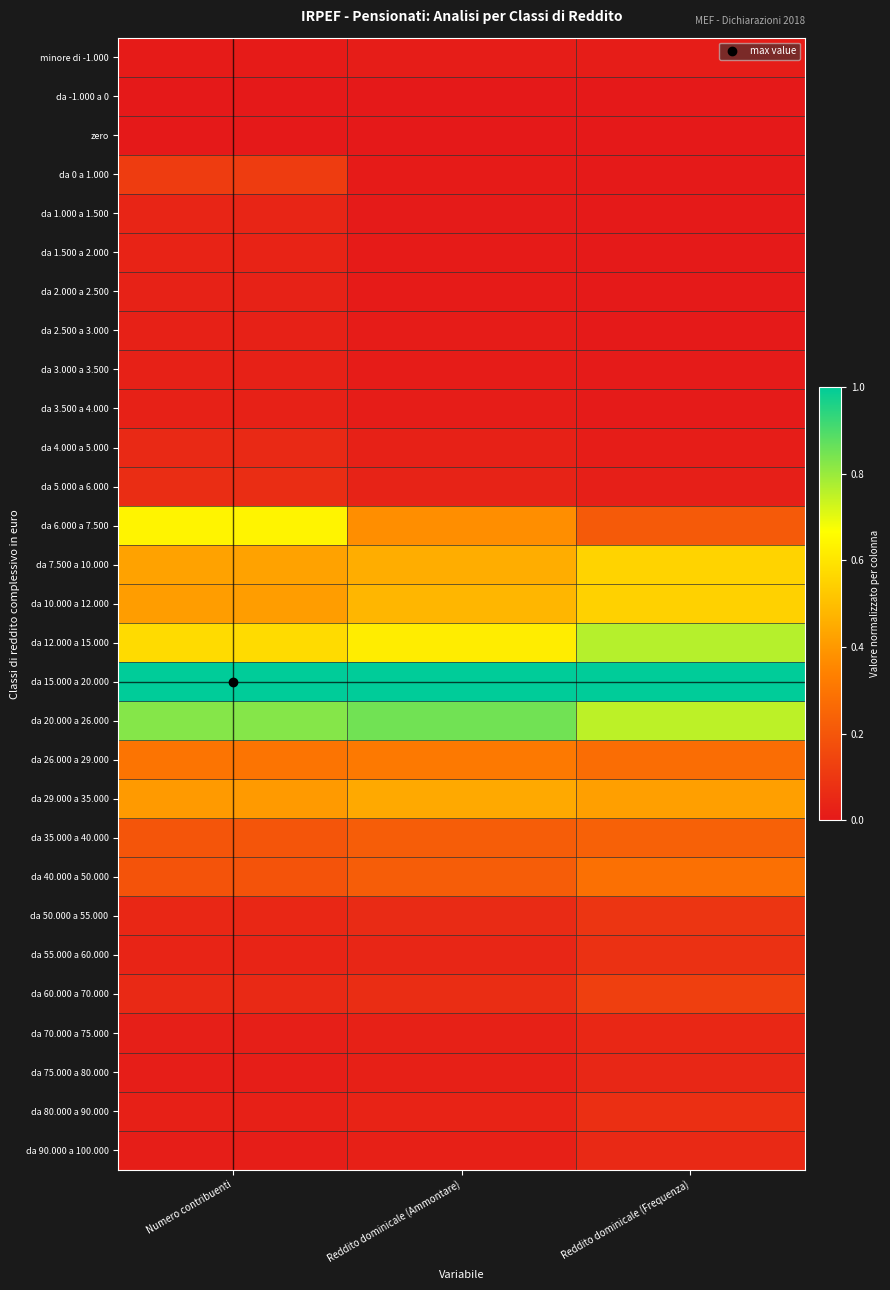

Reading left to right, what are all the values shown in this chart?

minore di -1.000: Numero contribuenti=0.0	Reddito dominicale (Ammontare)=0.0	Reddito dominicale (Frequenza)=0.0
da -1.000 a 0: Numero contribuenti=0.0	Reddito dominicale (Ammontare)=0.0	Reddito dominicale (Frequenza)=0.0
zero: Numero contribuenti=0.0	Reddito dominicale (Ammontare)=0.0	Reddito dominicale (Frequenza)=0.0
da 0 a 1.000: Numero contribuenti=0.1	Reddito dominicale (Ammontare)=0.0	Reddito dominicale (Frequenza)=0.0
da 1.000 a 1.500: Numero contribuenti=0.0	Reddito dominicale (Ammontare)=0.0	Reddito dominicale (Frequenza)=0.0
da 1.500 a 2.000: Numero contribuenti=0.0	Reddito dominicale (Ammontare)=0.0	Reddito dominicale (Frequenza)=0.0
da 2.000 a 2.500: Numero contribuenti=0.0	Reddito dominicale (Ammontare)=0.0	Reddito dominicale (Frequenza)=0.0
da 2.500 a 3.000: Numero contribuenti=0.0	Reddito dominicale (Ammontare)=0.0	Reddito dominicale (Frequenza)=0.0
da 3.000 a 3.500: Numero contribuenti=0.0	Reddito dominicale (Ammontare)=0.0	Reddito dominicale (Frequenza)=0.0
da 3.500 a 4.000: Numero contribuenti=0.0	Reddito dominicale (Ammontare)=0.0	Reddito dominicale (Frequenza)=0.0
da 4.000 a 5.000: Numero contribuenti=0.1	Reddito dominicale (Ammontare)=0.0	Reddito dominicale (Frequenza)=0.0
da 5.000 a 6.000: Numero contribuenti=0.1	Reddito dominicale (Ammontare)=0.0	Reddito dominicale (Frequenza)=0.0
da 6.000 a 7.500: Numero contribuenti=0.6	Reddito dominicale (Ammontare)=0.4	Reddito dominicale (Frequenza)=0.2
da 7.500 a 10.000: Numero contribuenti=0.4	Reddito dominicale (Ammontare)=0.5	Reddito dominicale (Frequenza)=0.6
da 10.000 a 12.000: Numero contribuenti=0.4	Reddito dominicale (Ammontare)=0.5	Reddito dominicale (Frequenza)=0.5
da 12.000 a 15.000: Numero contribuenti=0.6	Reddito dominicale (Ammontare)=0.6	Reddito dominicale (Frequenza)=0.8
da 15.000 a 20.000: Numero contribuenti=1.0	Reddito dominicale (Ammontare)=1.0	Reddito dominicale (Frequenza)=1.0
da 20.000 a 26.000: Numero contribuenti=0.8	Reddito dominicale (Ammontare)=0.9	Reddito dominicale (Frequenza)=0.8
da 26.000 a 29.000: Numero contribuenti=0.3	Reddito dominicale (Ammontare)=0.3	Reddito dominicale (Frequenza)=0.3
da 29.000 a 35.000: Numero contribuenti=0.4	Reddito dominicale (Ammontare)=0.4	Reddito dominicale (Frequenza)=0.4
da 35.000 a 40.000: Numero contribuenti=0.2	Reddito dominicale (Ammontare)=0.2	Reddito dominicale (Frequenza)=0.2
da 40.000 a 50.000: Numero contribuenti=0.2	Reddito dominicale (Ammontare)=0.2	Reddito dominicale (Frequenza)=0.3
da 50.000 a 55.000: Numero contribuenti=0.0	Reddito dominicale (Ammontare)=0.1	Reddito dominicale (Frequenza)=0.1
da 55.000 a 60.000: Numero contribuenti=0.0	Reddito dominicale (Ammontare)=0.0	Reddito dominicale (Frequenza)=0.1
da 60.000 a 70.000: Numero contribuenti=0.1	Reddito dominicale (Ammontare)=0.1	Reddito dominicale (Frequenza)=0.1
da 70.000 a 75.000: Numero contribuenti=0.0	Reddito dominicale (Ammontare)=0.0	Reddito dominicale (Frequenza)=0.0
da 75.000 a 80.000: Numero contribuenti=0.0	Reddito dominicale (Ammontare)=0.0	Reddito dominicale (Frequenza)=0.0
da 80.000 a 90.000: Numero contribuenti=0.0	Reddito dominicale (Ammontare)=0.0	Reddito dominicale (Frequenza)=0.1
da 90.000 a 100.000: Numero contribuenti=0.0	Reddito dominicale (Ammontare)=0.0	Reddito dominicale (Frequenza)=0.1